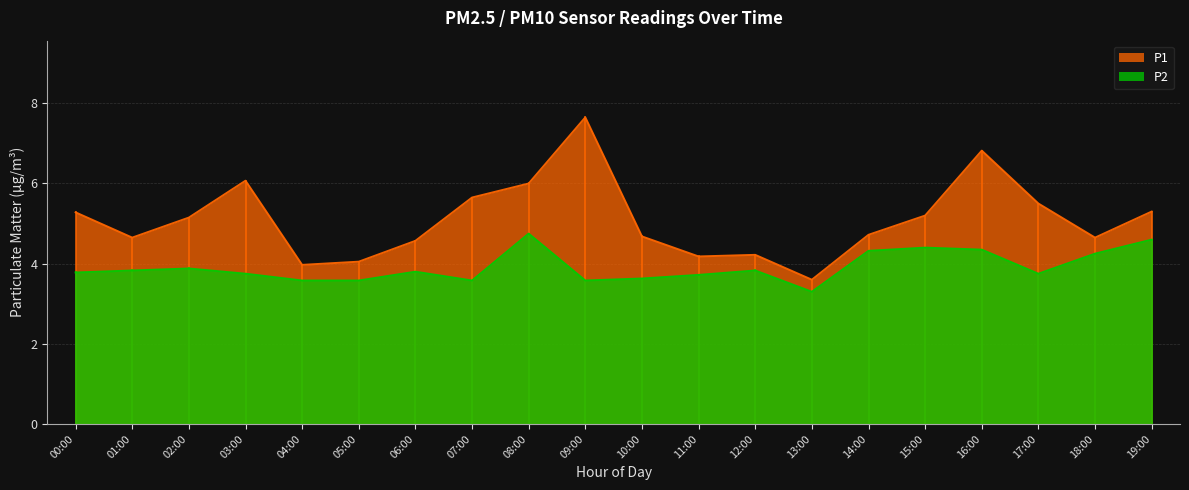

At 13:00, list the series in order from smallest to largest.

P2, P1